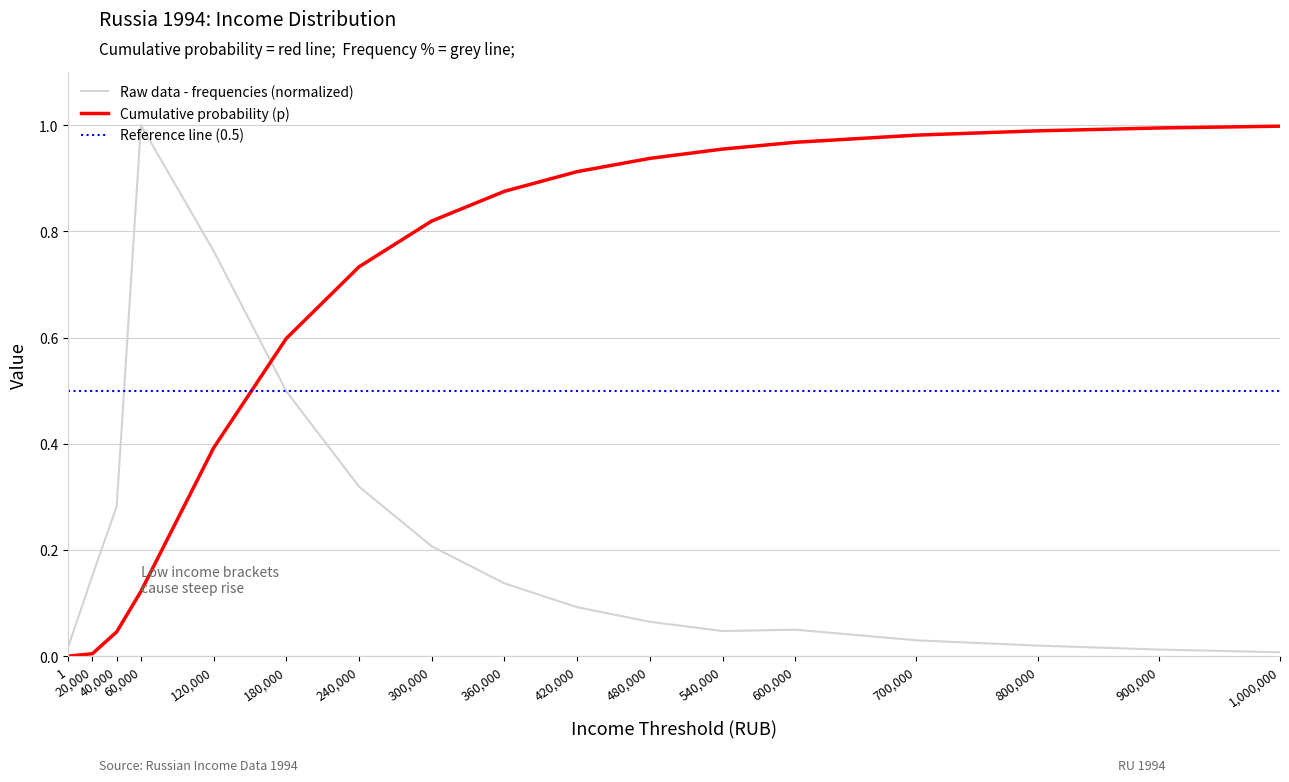

True or false: Cumulative probability (p) has more than 1 interior local peaks.

False